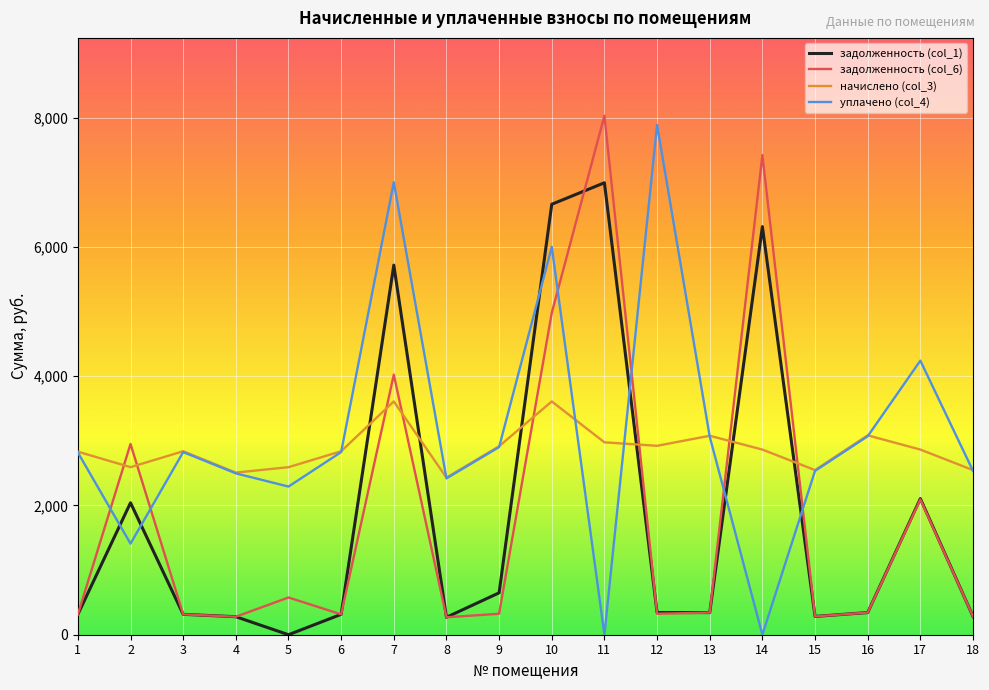

What is the difference between the highest and lowest values at 13?

2736.0